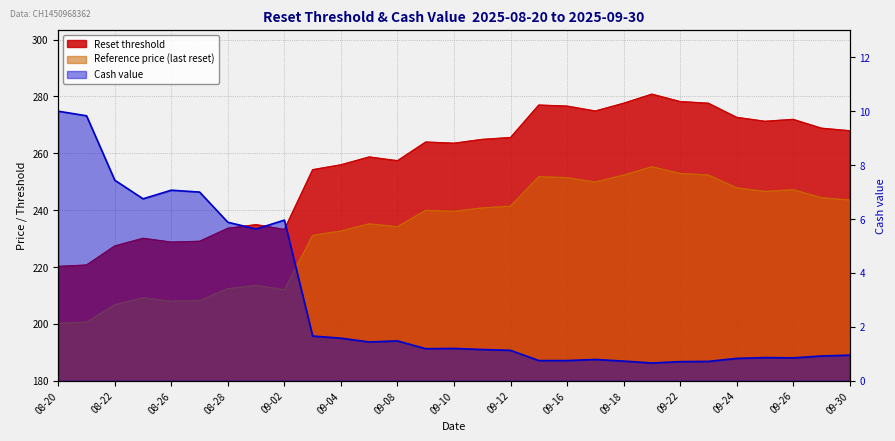

Reading left to right, list all the values displayed in this chart.

10.0	9.8	7.4	6.8	7.1	7.0	5.9	5.6	6.0	1.7	1.6	1.4	1.5	1.2	1.2	1.2	1.1	0.8	0.8	0.8	0.7	0.7	0.7	0.7	0.8	0.9	0.8	0.9	0.9